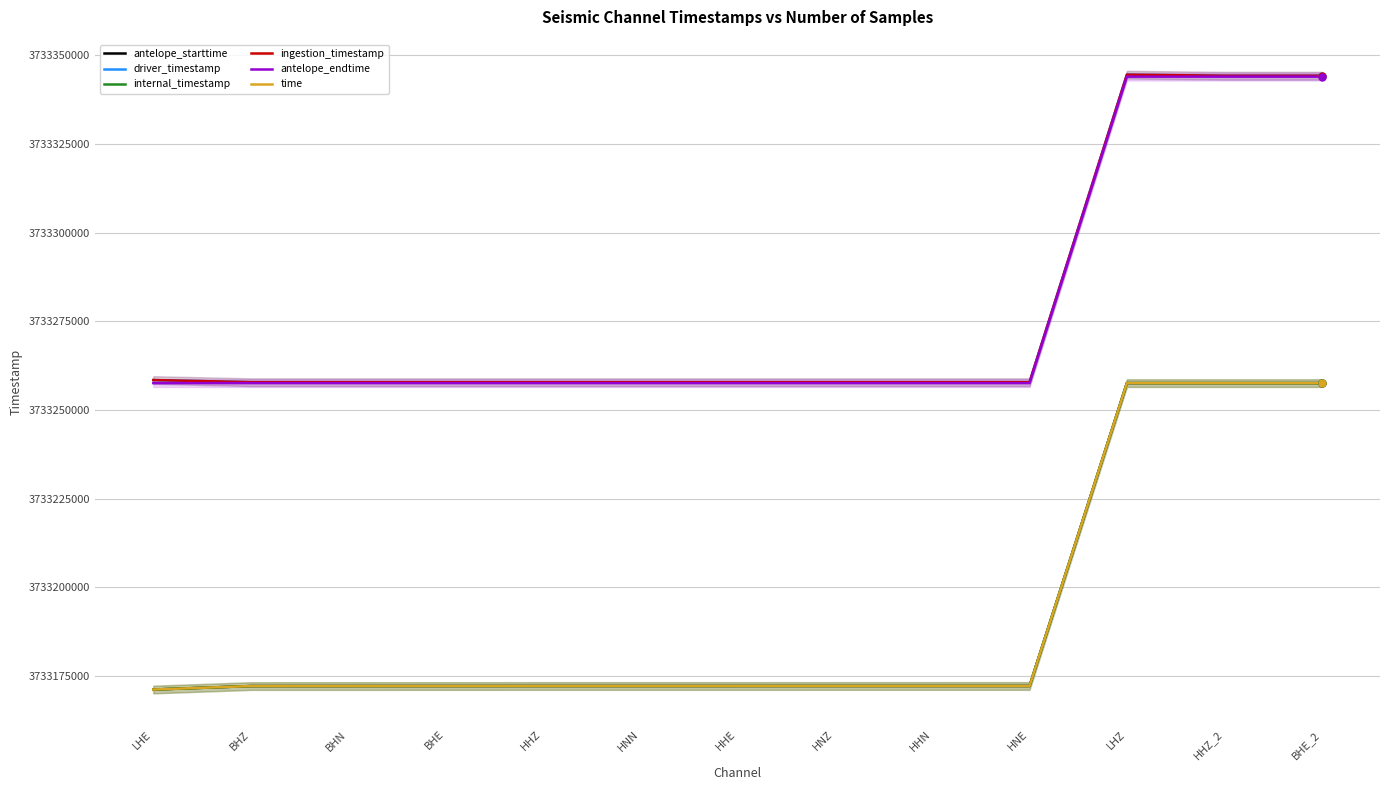

Where is driver_timestamp nearest to the value 3733301204?

LHE